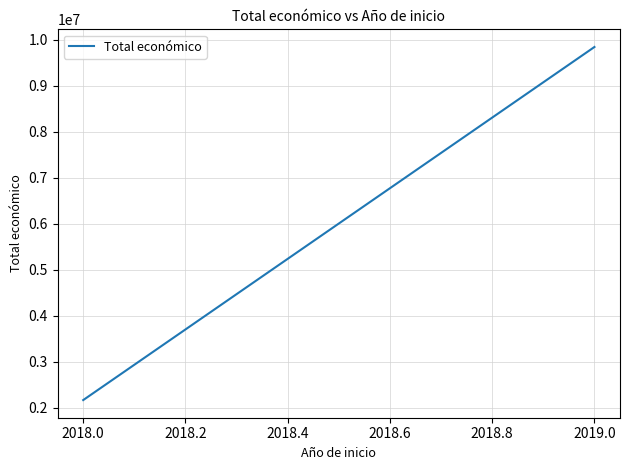

What is the value of the 2nd point from the left?

9847932.0